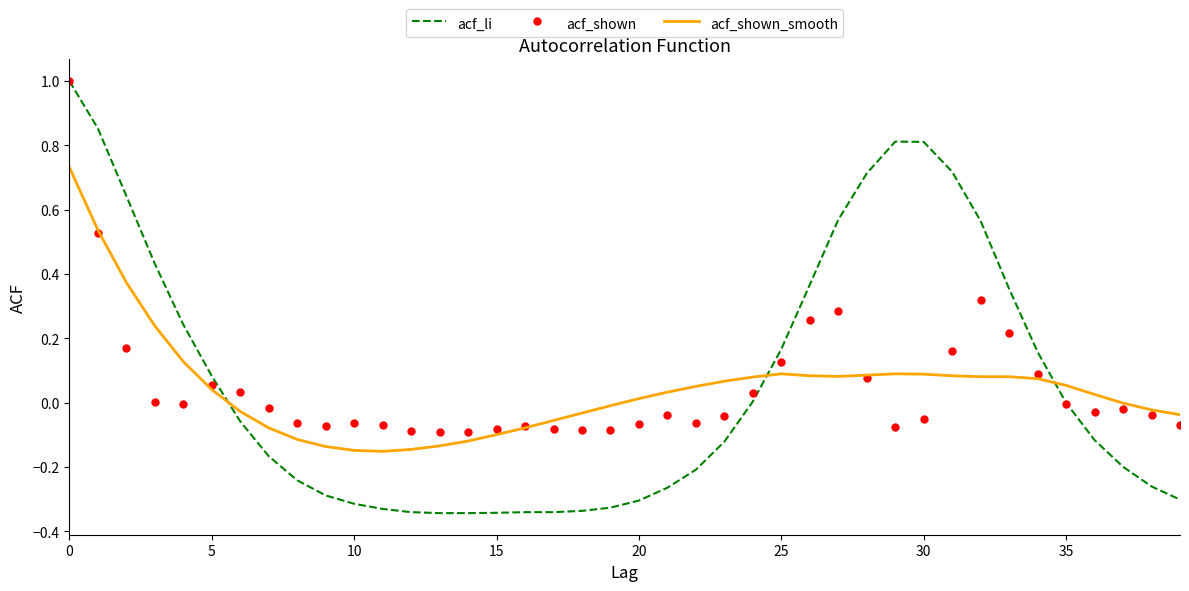

What are all the series names shown in the legend?

acf_li, acf_shown, acf_shown_smooth